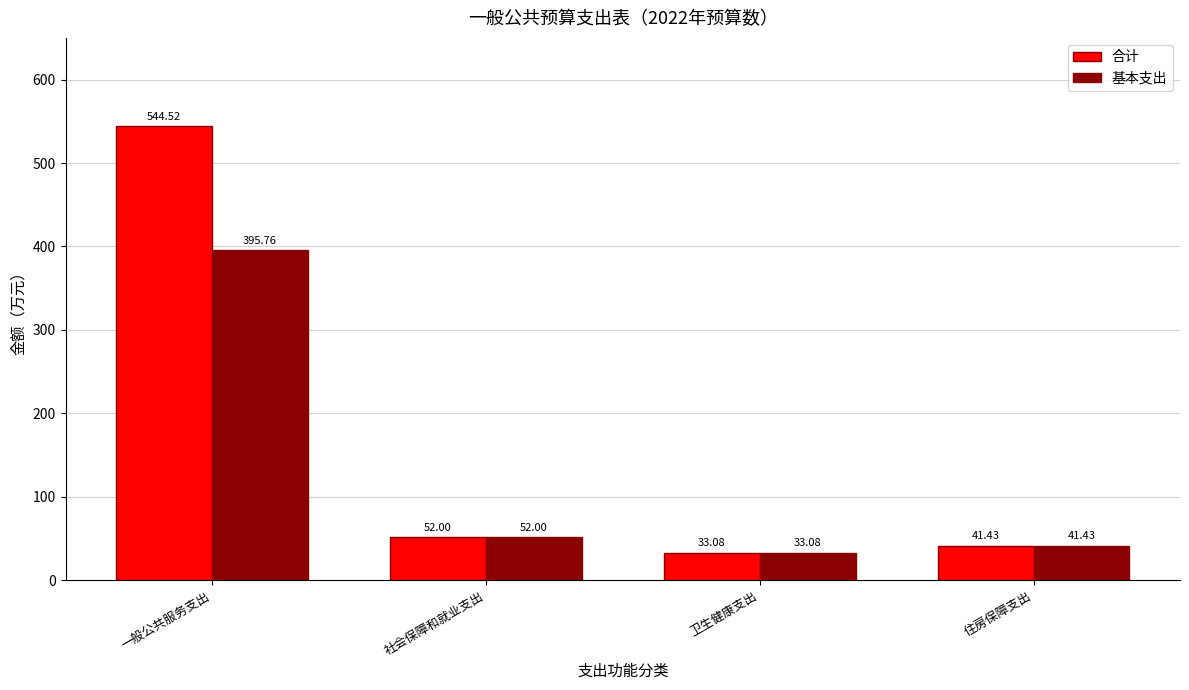

How many bars are there in each group?

2